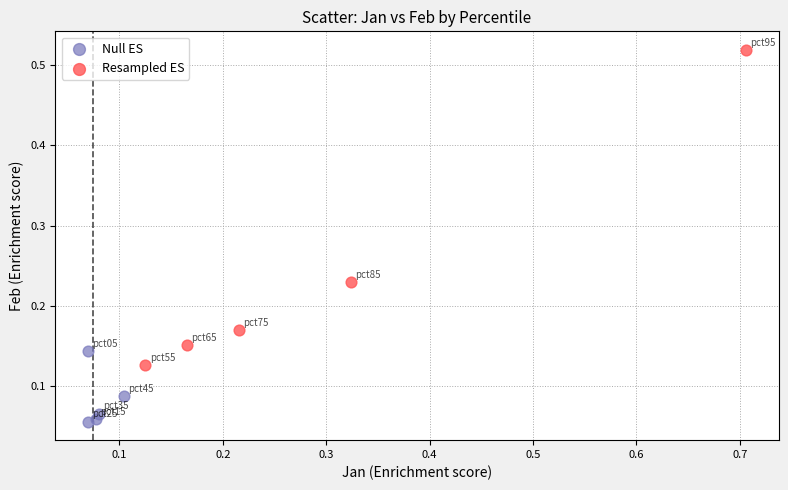

Which series contains the highest Y value?

Resampled ES